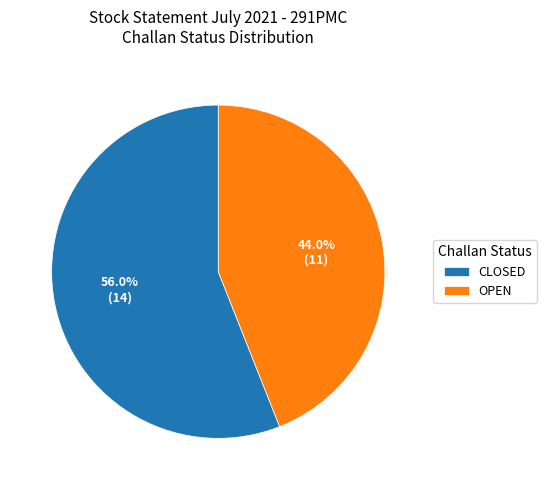

What percentage is the OPEN slice, to the nearest percent?

44%